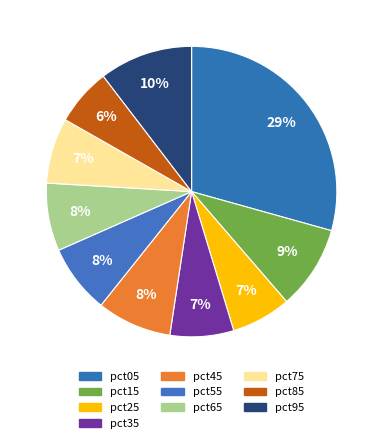

How many slices are in this pie chart?

10